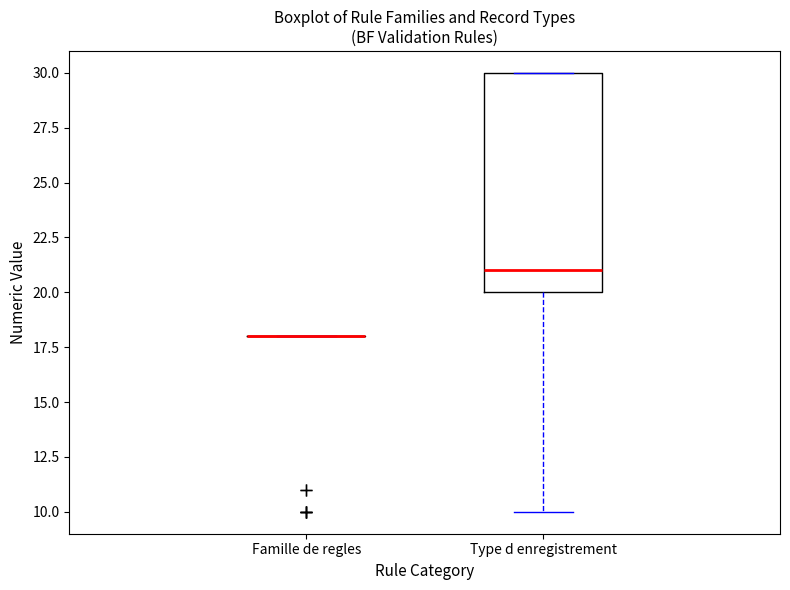

Reading left to right, transcribe this box plot: for each box, give where its median line is, the range the box spans, and where its two whiskers end, as read against the y-axis. The values are not printed on the chart, so give them approximately, as read against the axis.

Famille de regles: box collapsed to a line at 18, whiskers 18 to 18
Type d enregistrement: median 21, box 20 to 30, whiskers 10 to 30